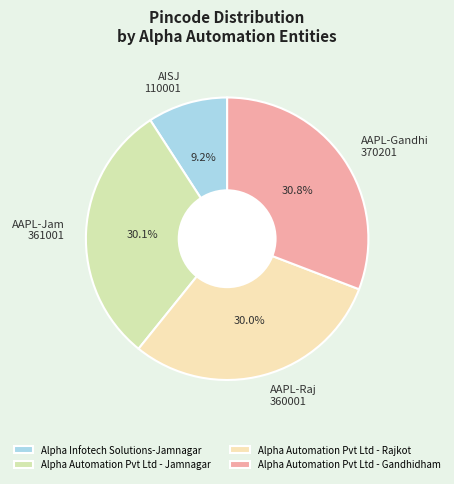

How many segments does this pie chart have?

4